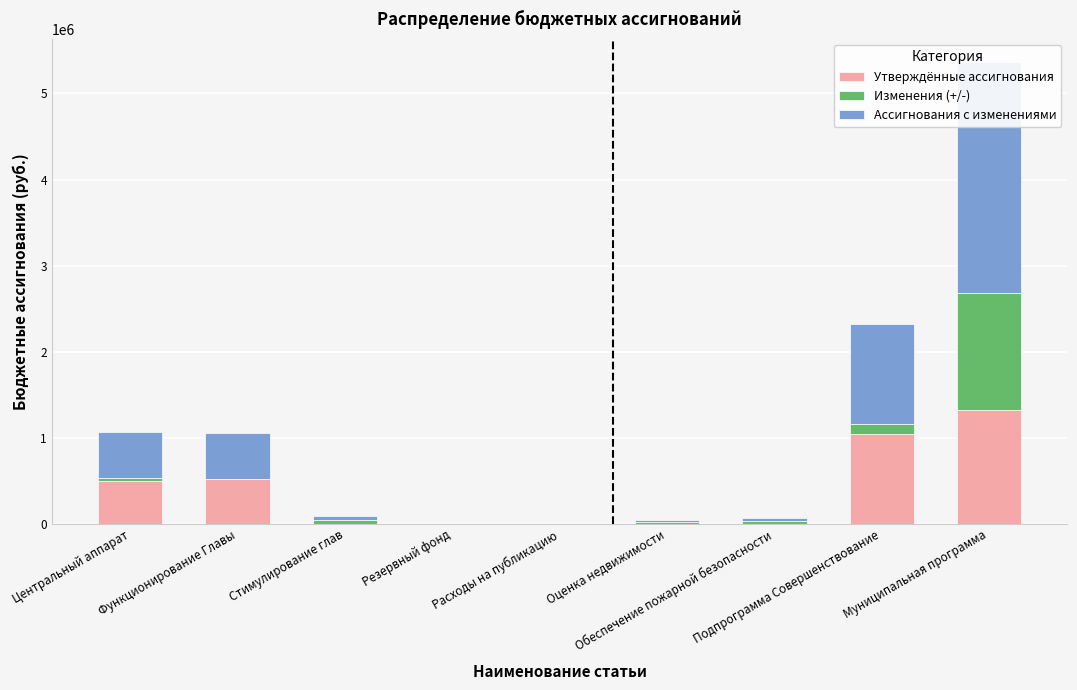

At which label is Ассигнования с изменениями closest to 1341273?

Подпрограмма Совершенствование